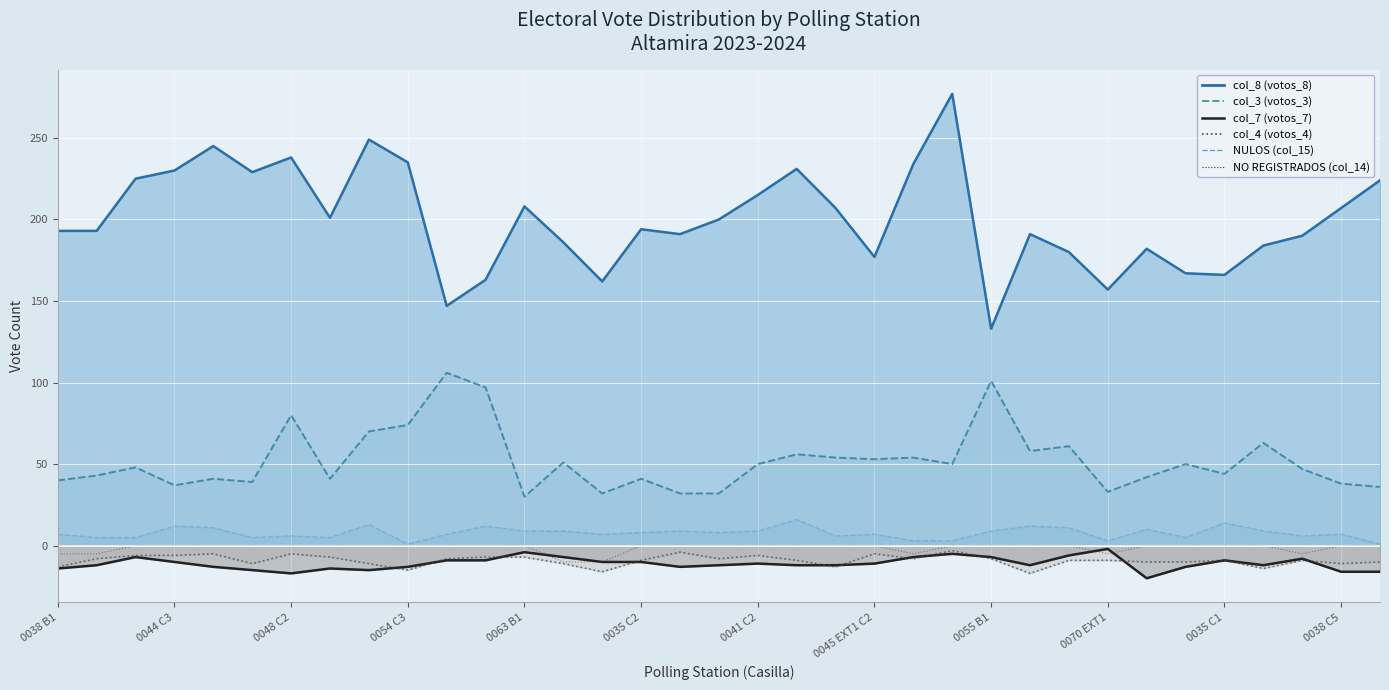

True or false: NULOS (col_15) and NO REGISTRADOS (col_14) intersect in this chart.

False